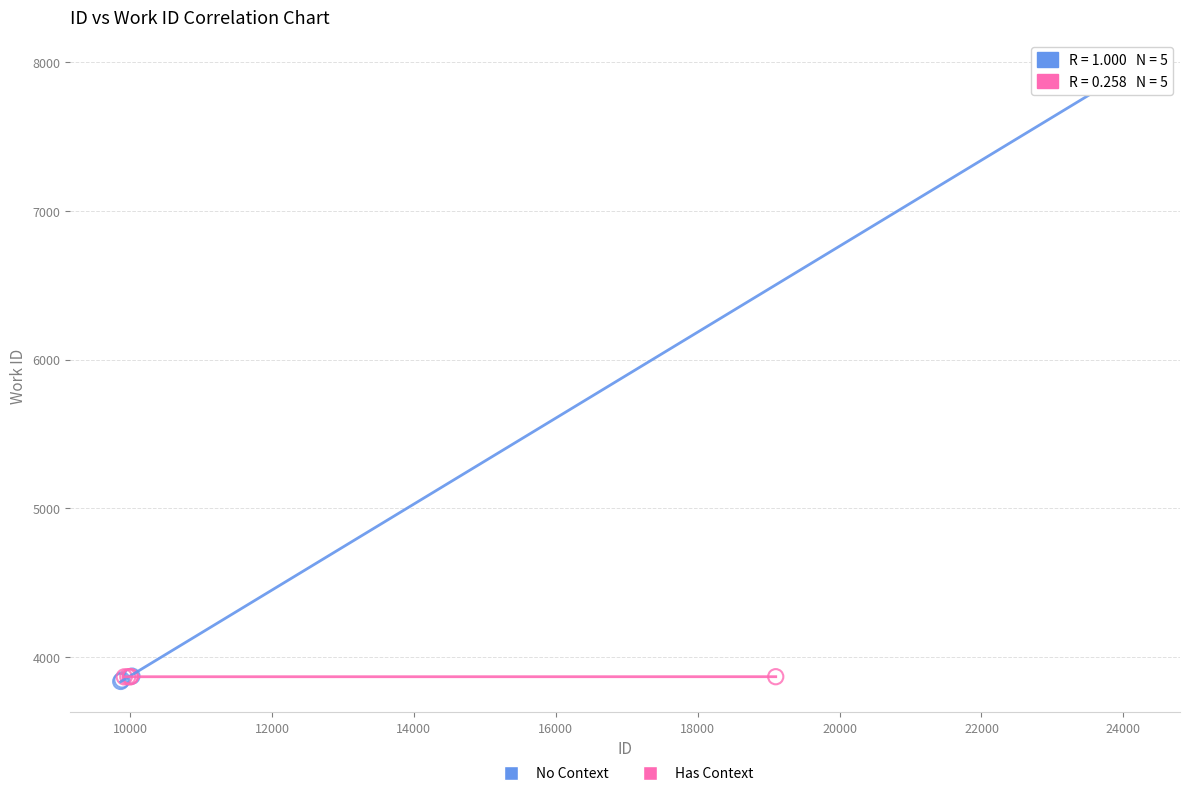

Which series reaches the maximum Y coordinate?

No Context